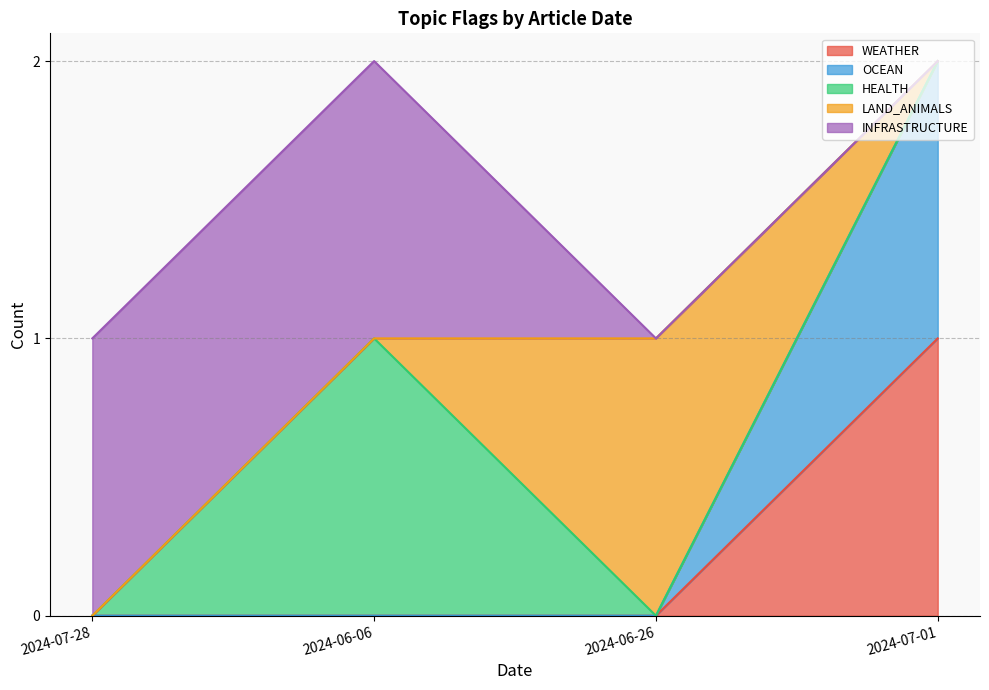

Is the value of OCEAN at 2024-06-26 greater than the value of HEALTH at 2024-07-28?

No